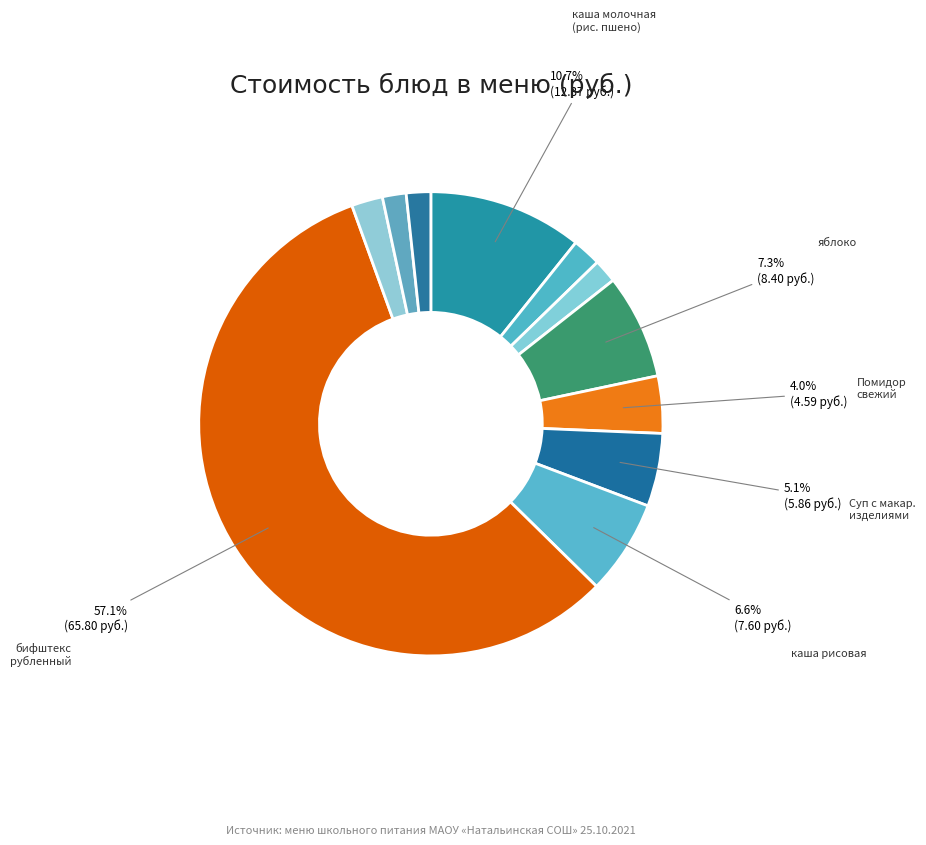

What is the majority slice?

бифштекс рубленный